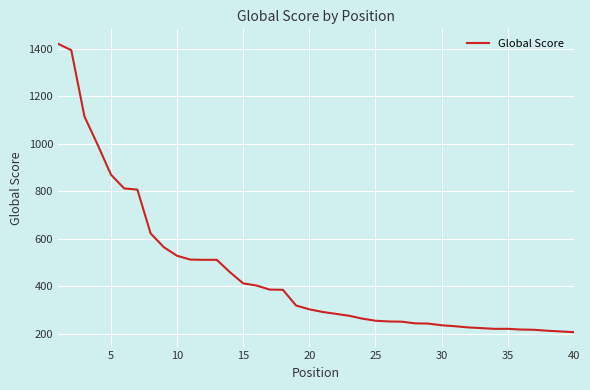

What is the difference between the maximum and minimum values?

1212